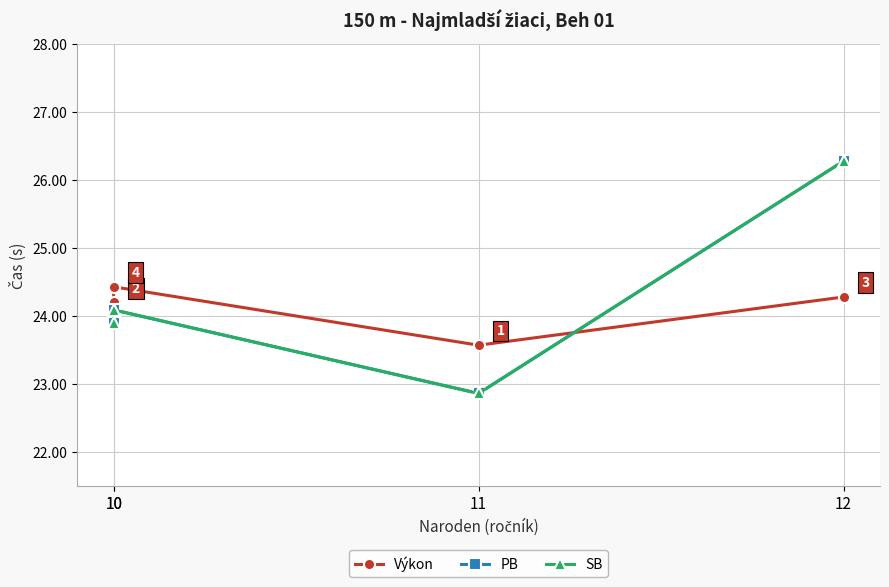

True or false: PB and Výkon intersect in this chart.

True